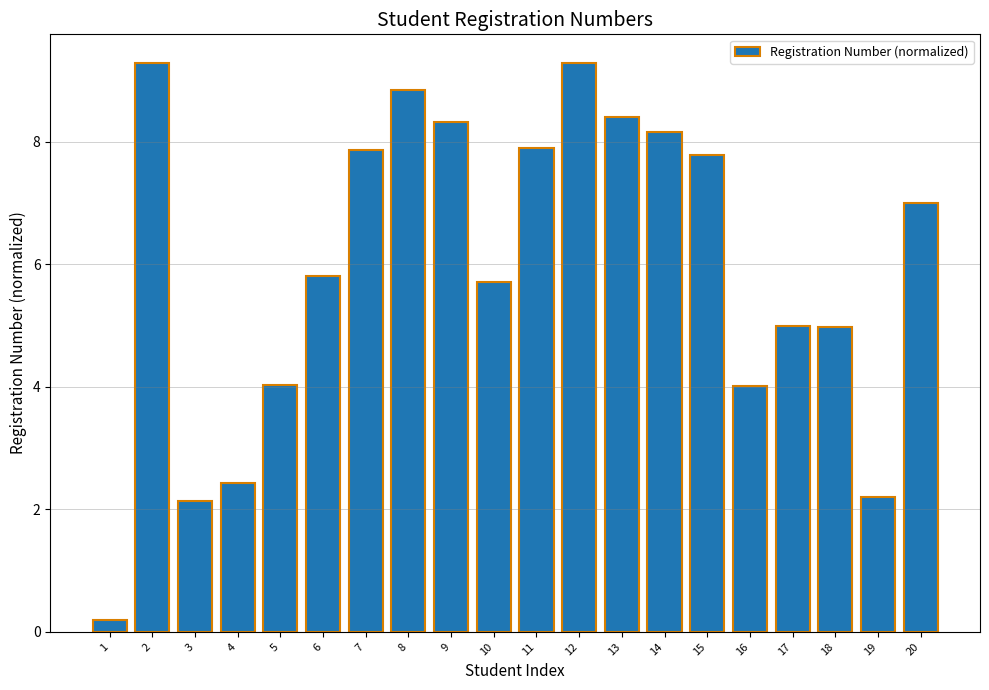

Count the number of categories in the chart.

20